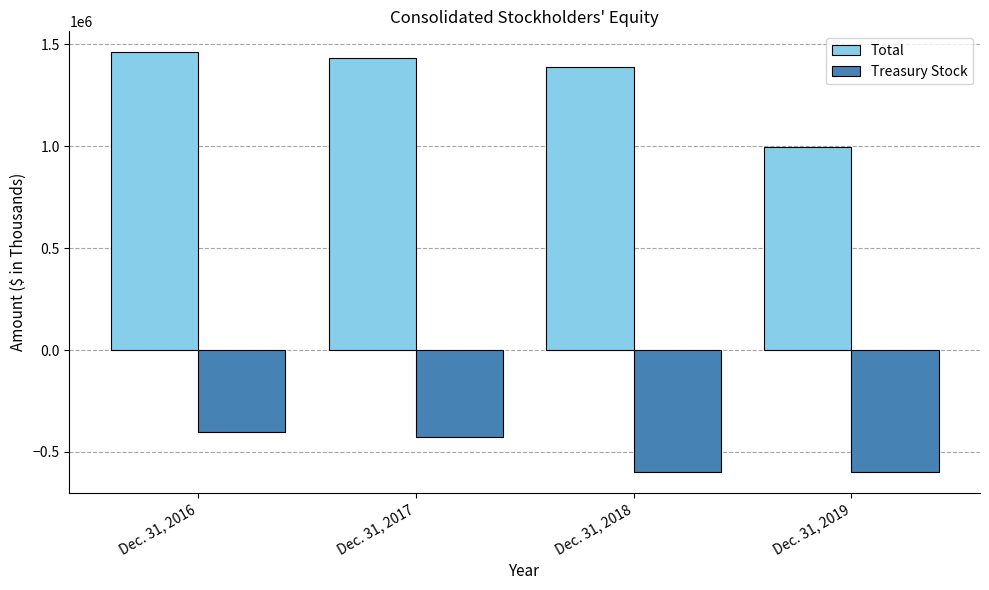

How many groups of bars are there?

4